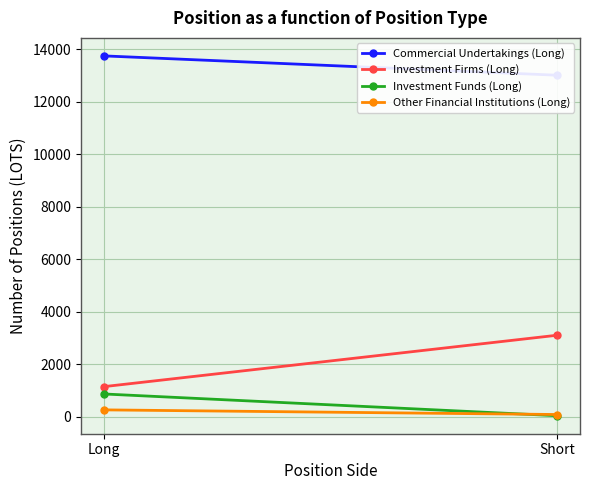

At which label does Commercial Undertakings (Long) reach its peak?

Long